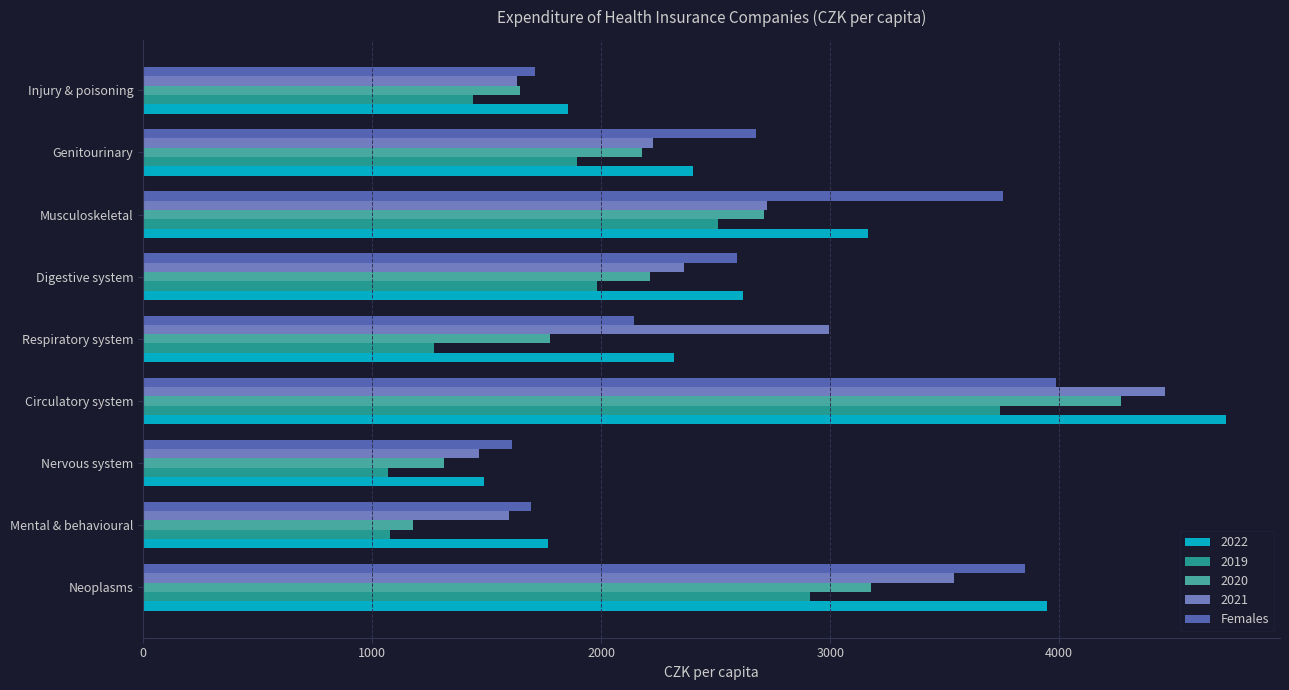

True or false: 2021 has a value of 2224.9 at Genitourinary.

True